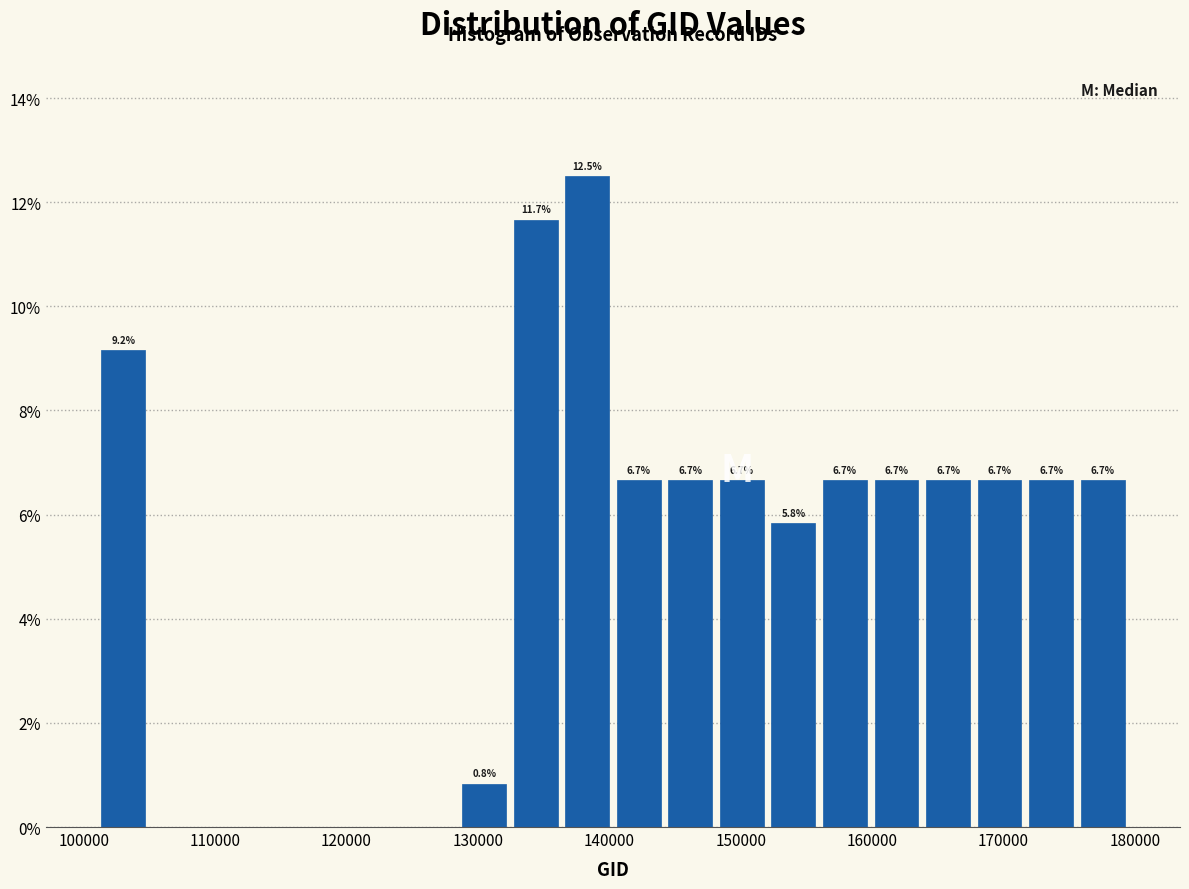

Read against the x-axis, roughly where is the centre of the tallest bar?

138000